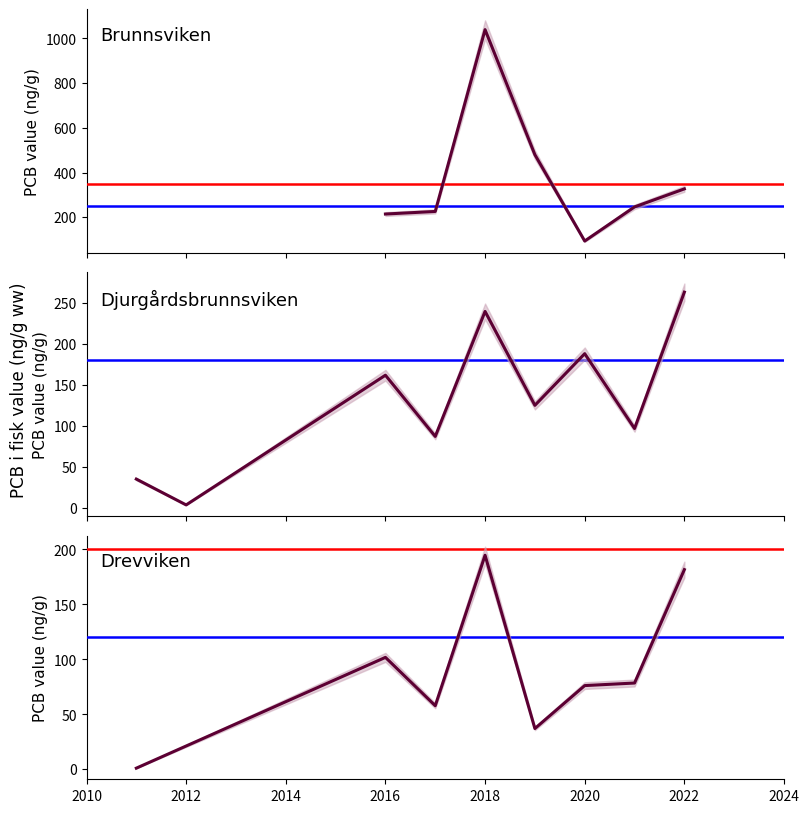

Which series has the largest total across all categories?

Brunnsviken